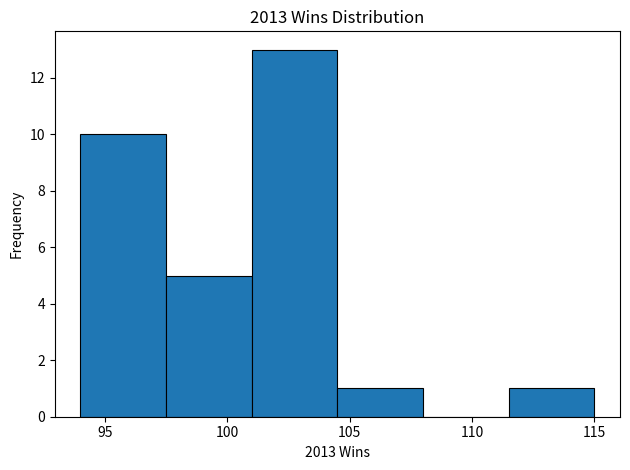

How tall is the bar that spans 104.5 to 108.0 on the x-axis? The values are not printed on the chart, so give them approximately, as read against the axis.

1